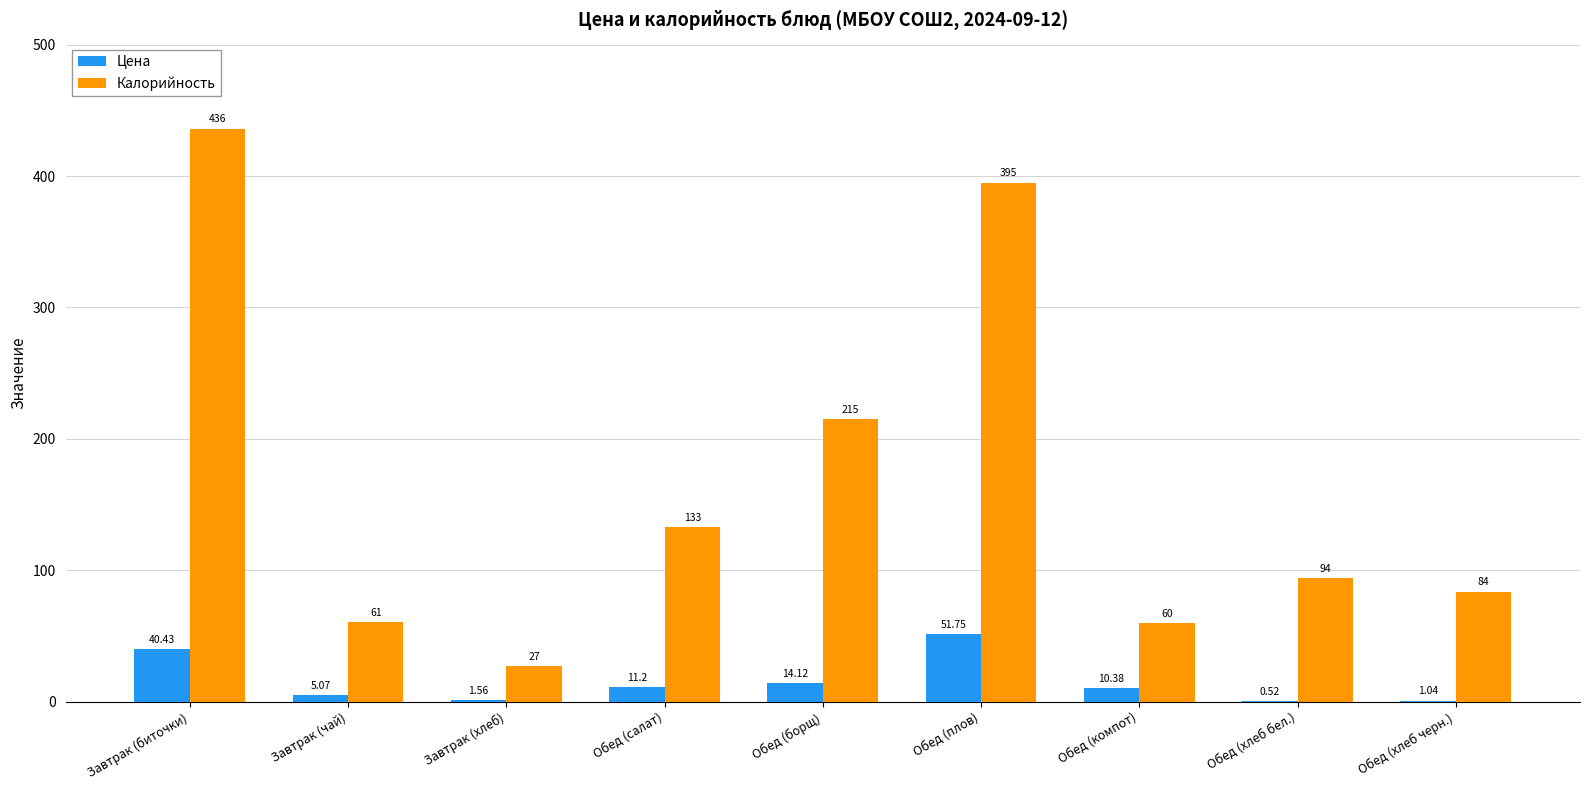

Count the number of categories in the chart.

9